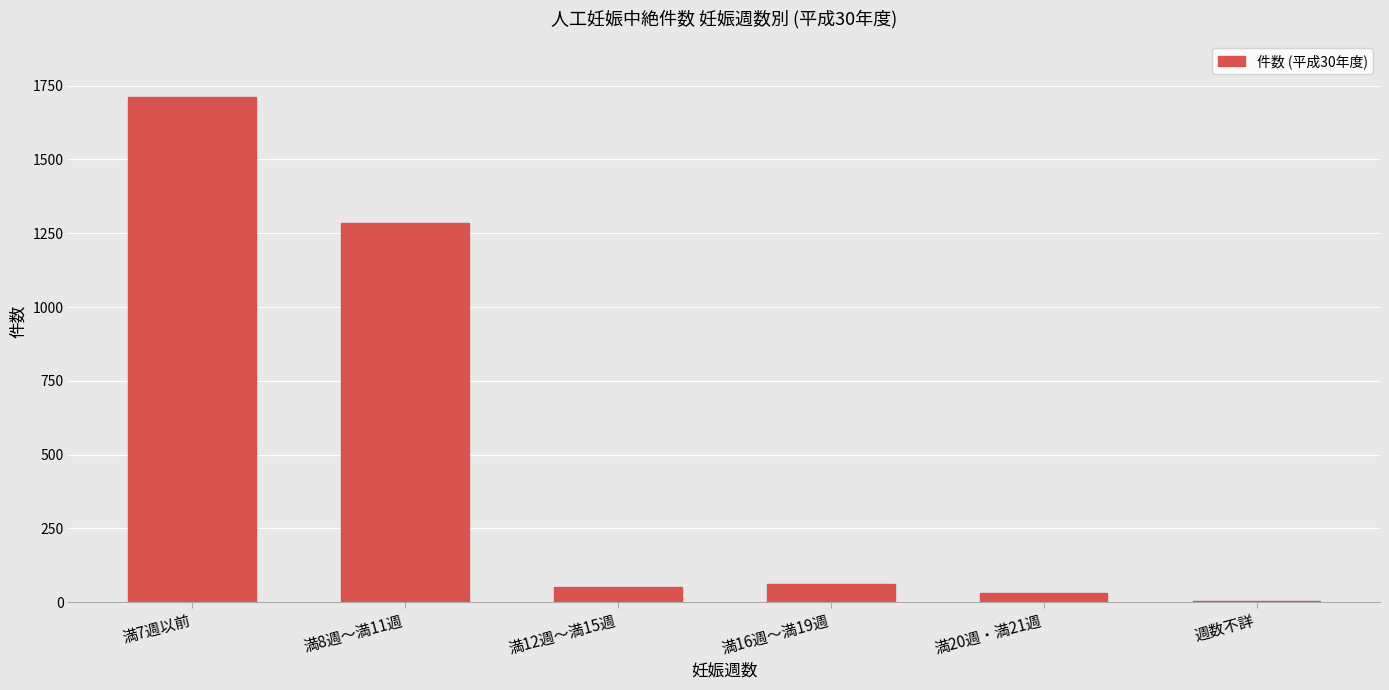

Is it true that the value at 満8週～満11週 is 1285?

True